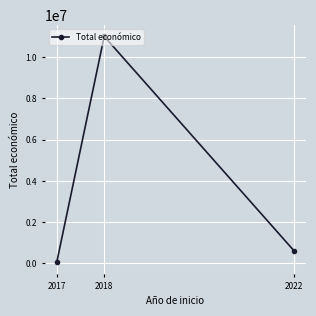

True or false: the data shows 599480 at 2022.

True